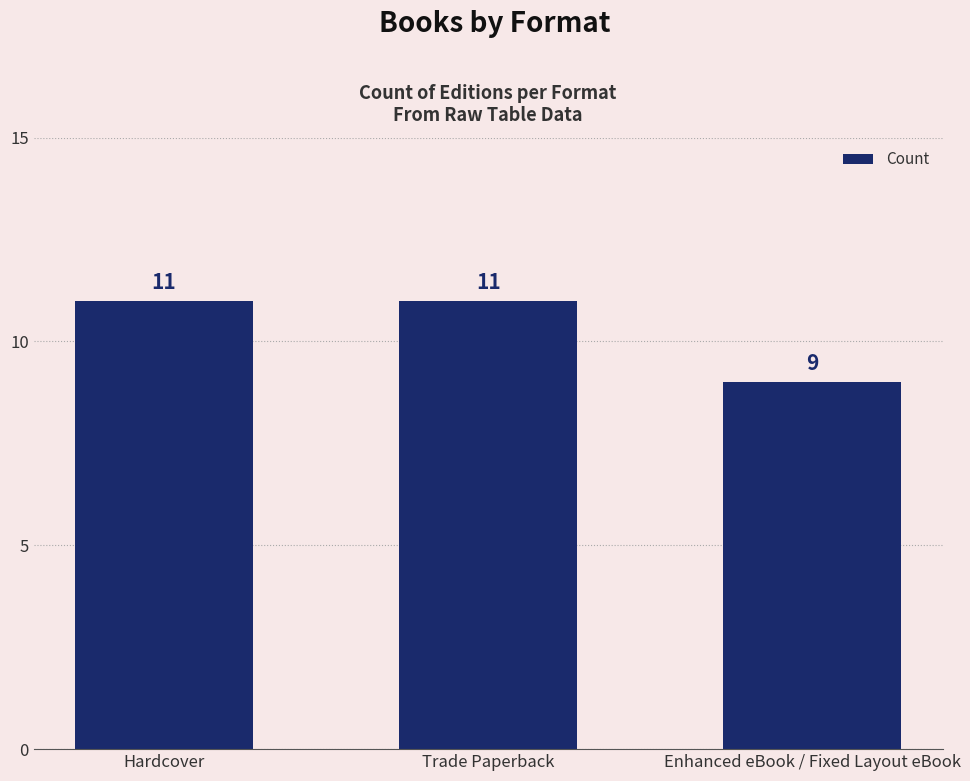

What is the approximate value at Trade Paperback?

11